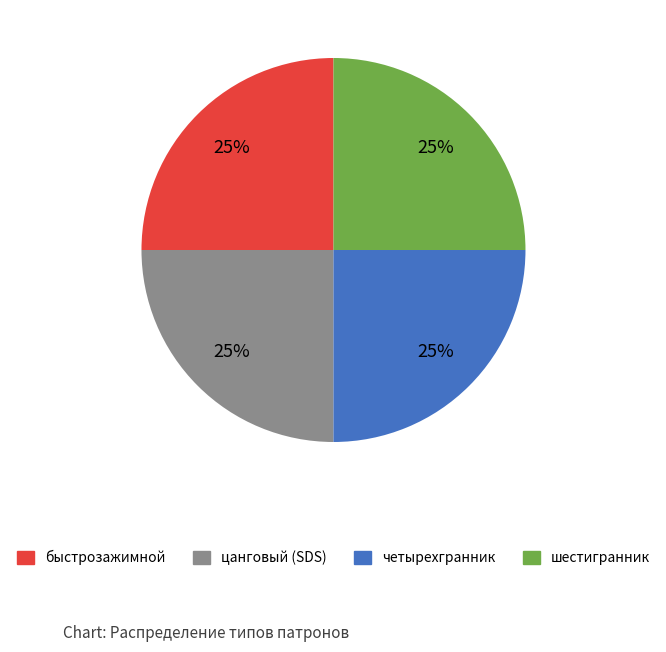

Does any single category account for the majority?

No